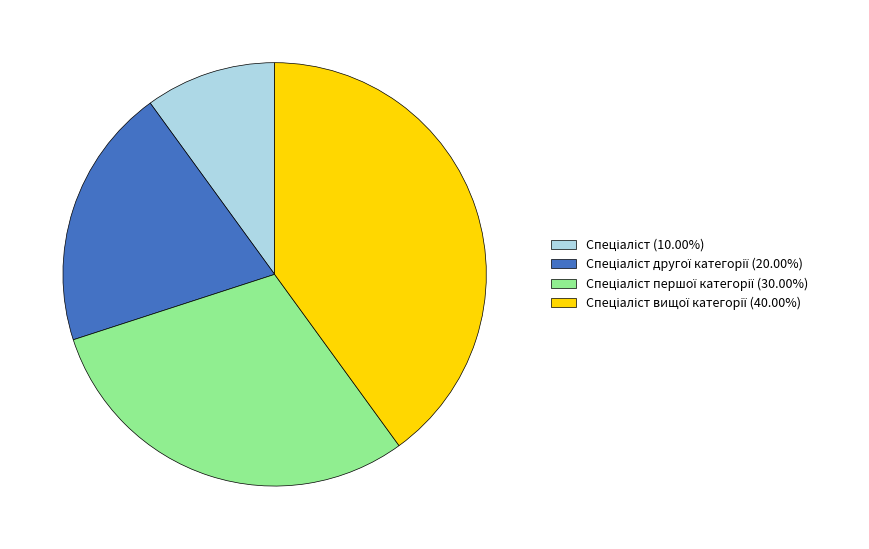

Is there a majority slice in this chart?

No